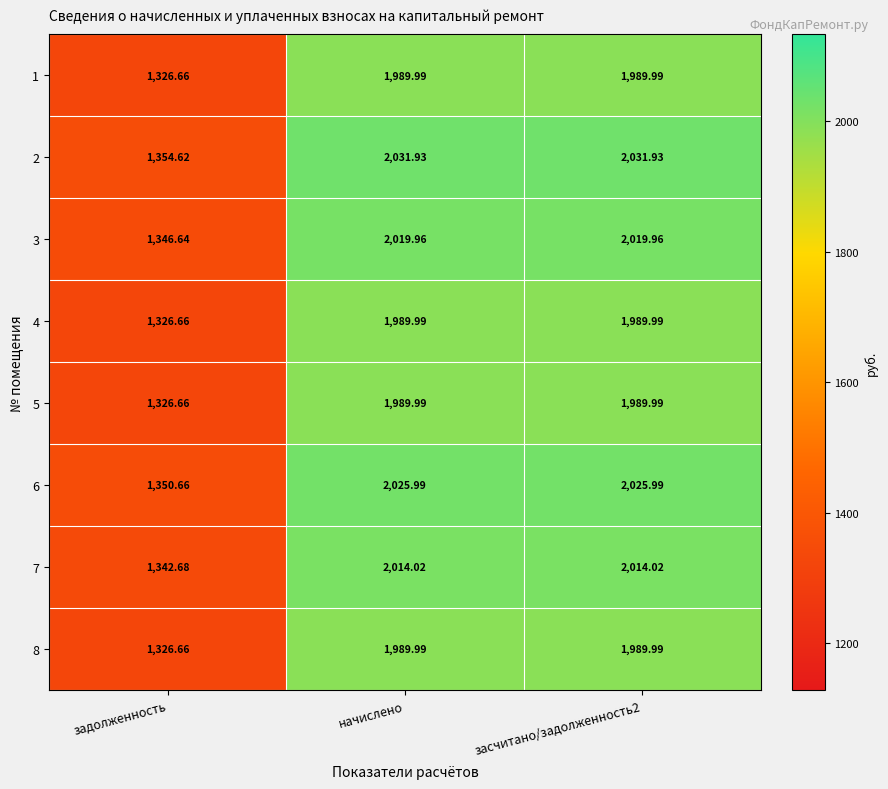

What is the spread (max minus min) of values at засчитано/задолженность2?

41.9